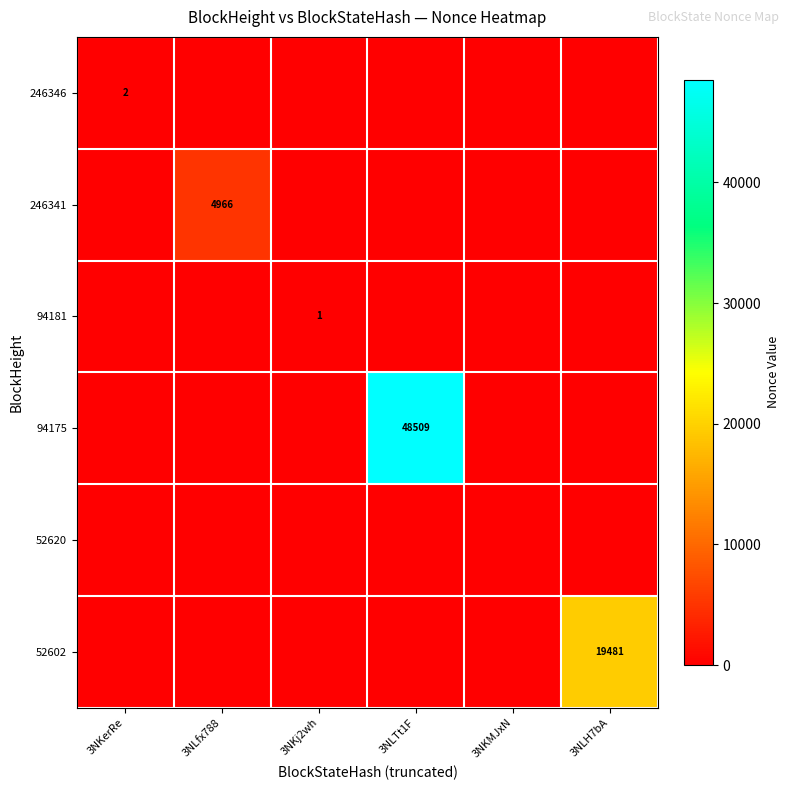

Which category has the lowest value in the 246341 series?

3NKerRe